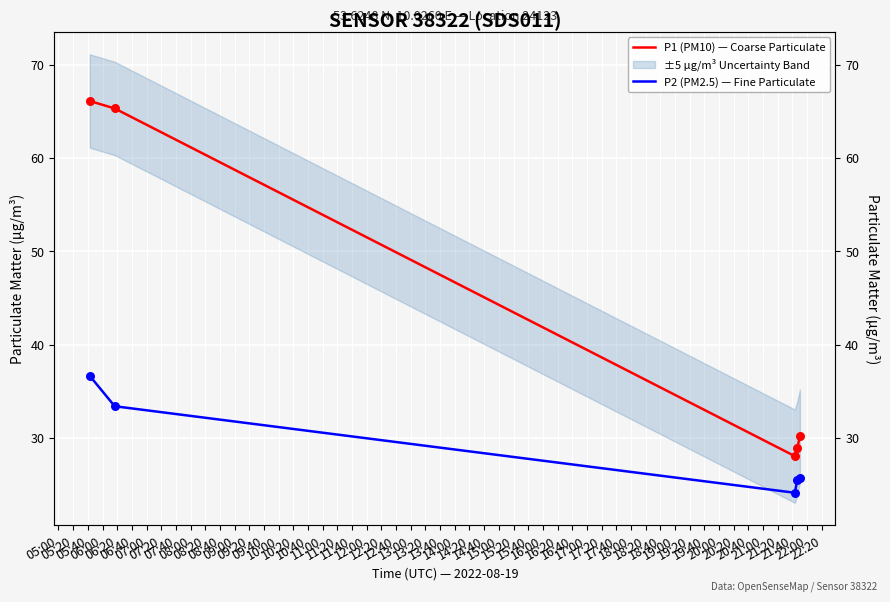

Which series has the largest total across all categories?

P1 (PM10) — Coarse Particulate